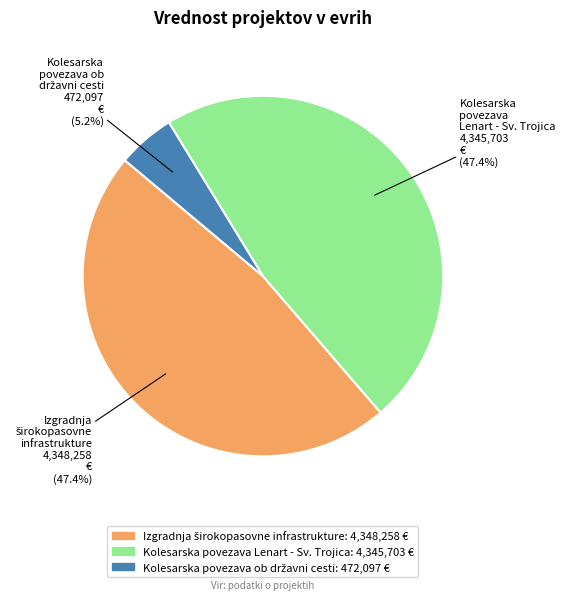

Is there any slice that represents more than half of the pie?

No